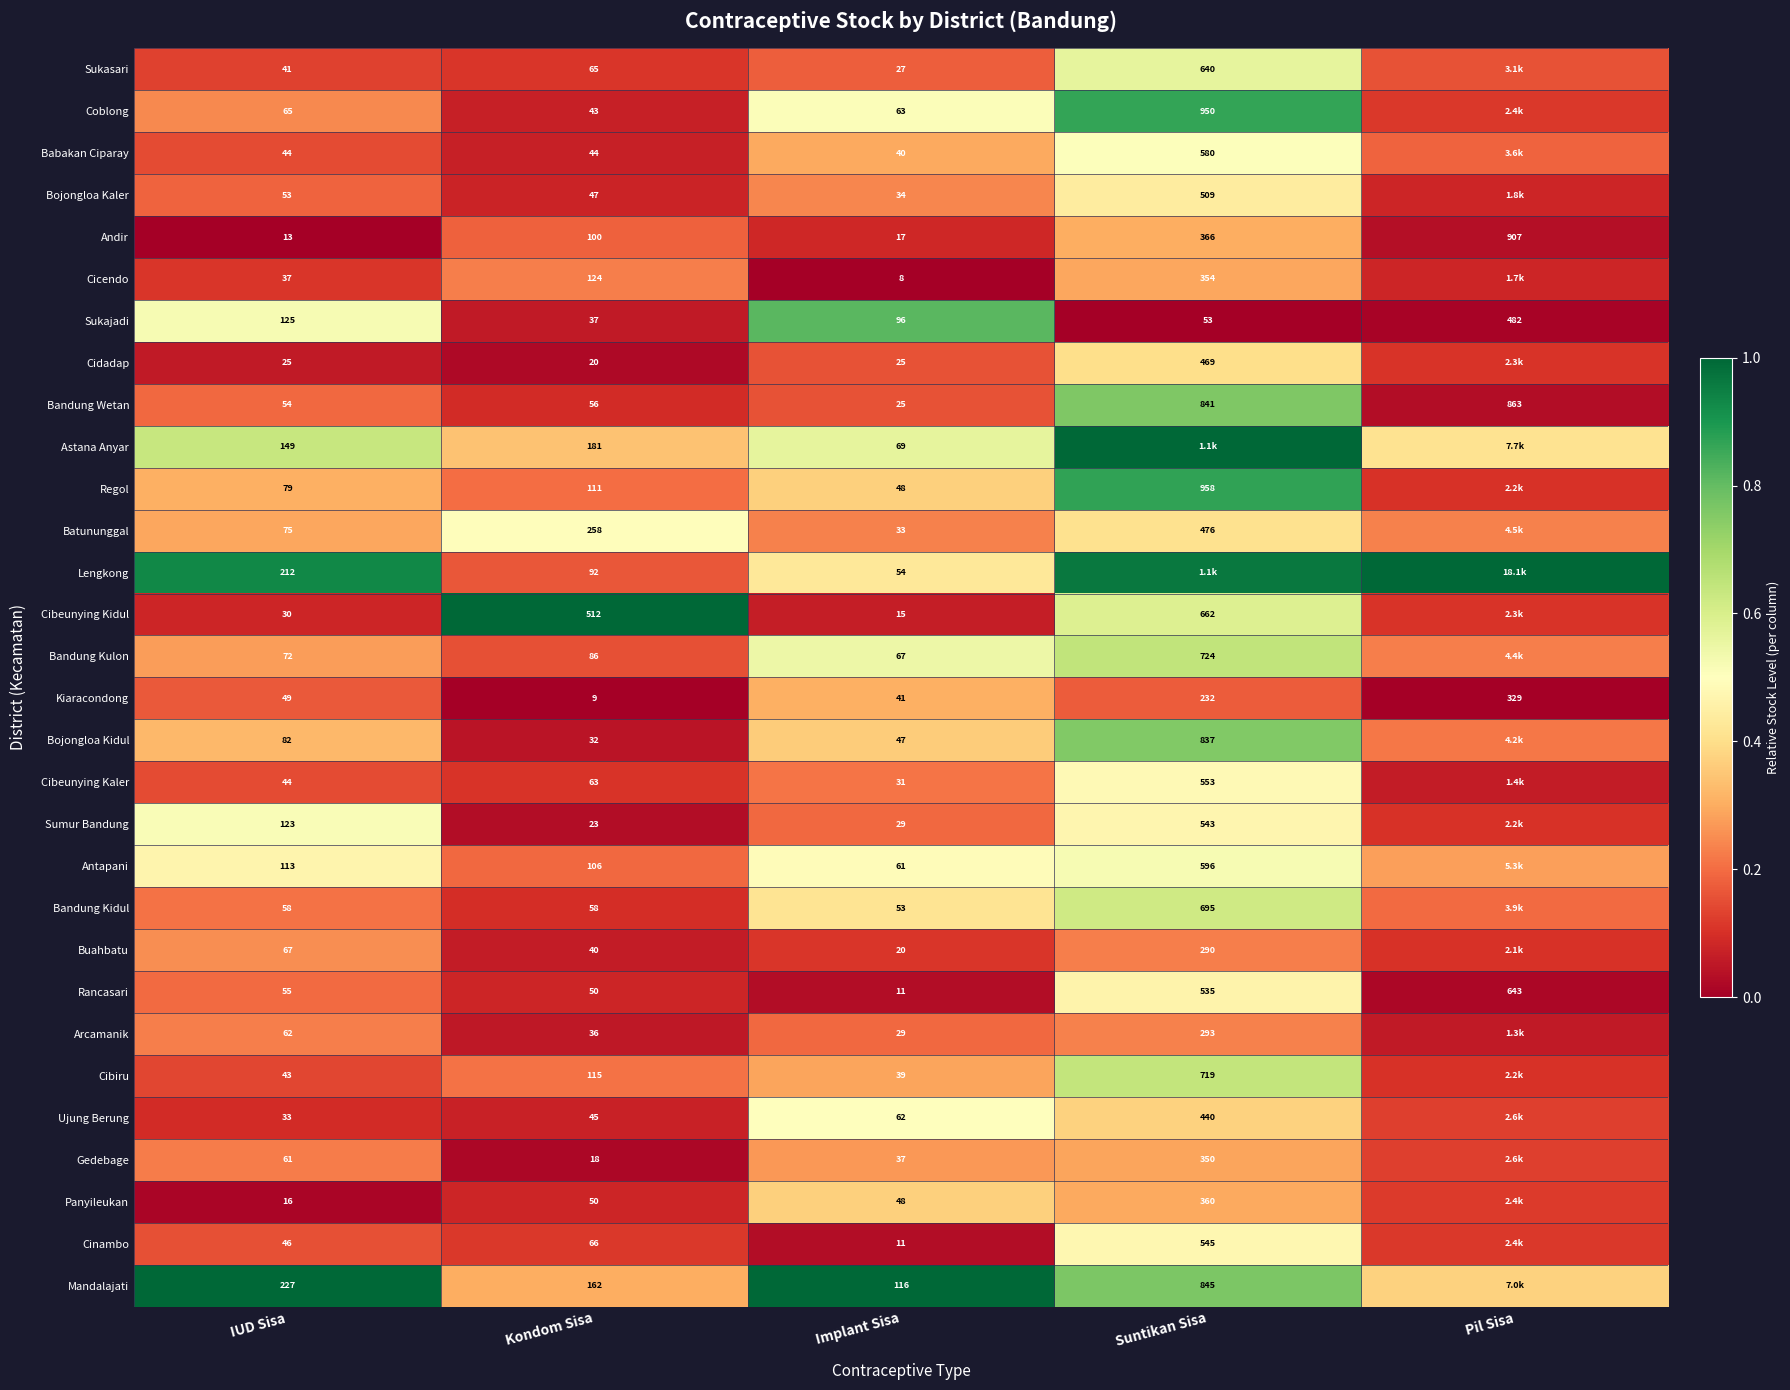

Is the value of Antapani at Suntikan Sisa greater than the value of Bojongloa Kidul at IUD Sisa?

Yes